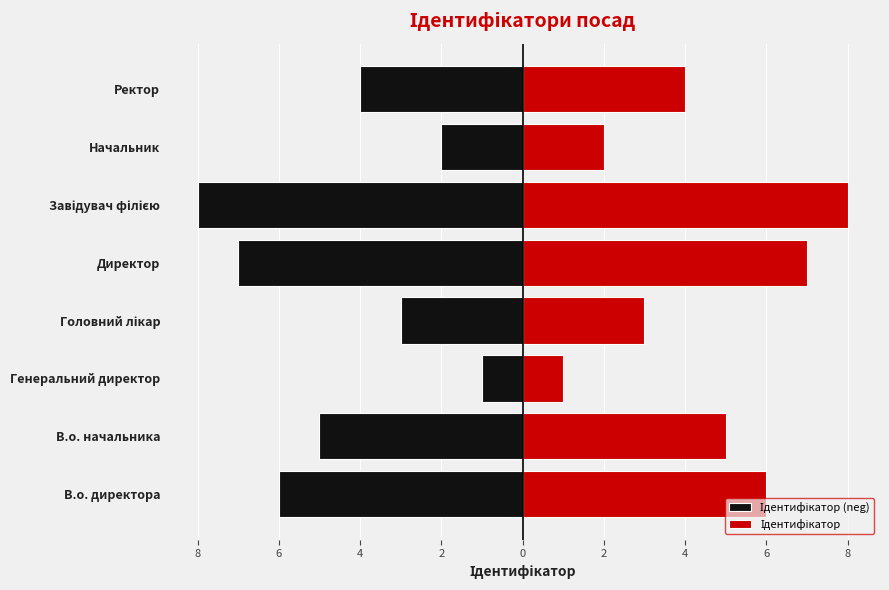

Is it true that Ідентифікатор equals 2 at Начальник?

True